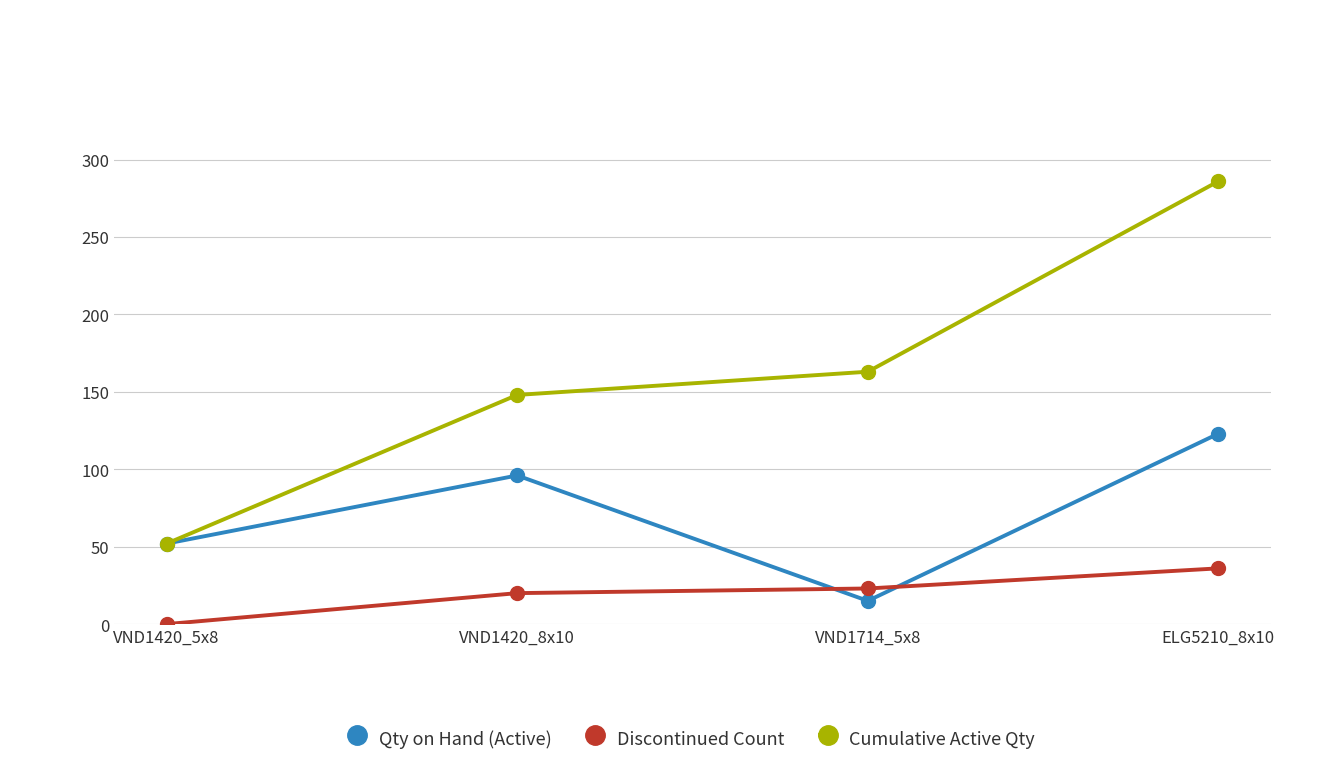

List the labels in order of Discontinued Count value, smallest first.

VND1420_5x8, VND1420_8x10, VND1714_5x8, ELG5210_8x10